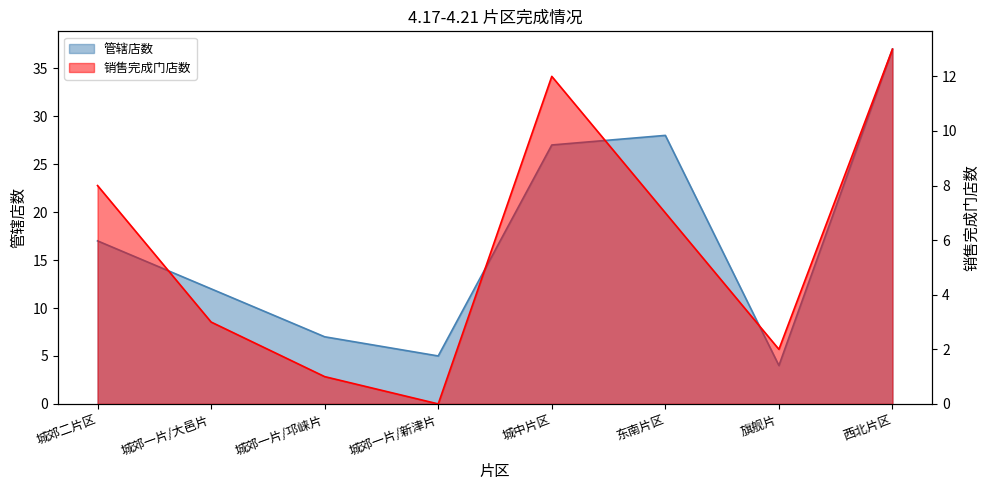

Which series has the widest spread of values?

管辖店数